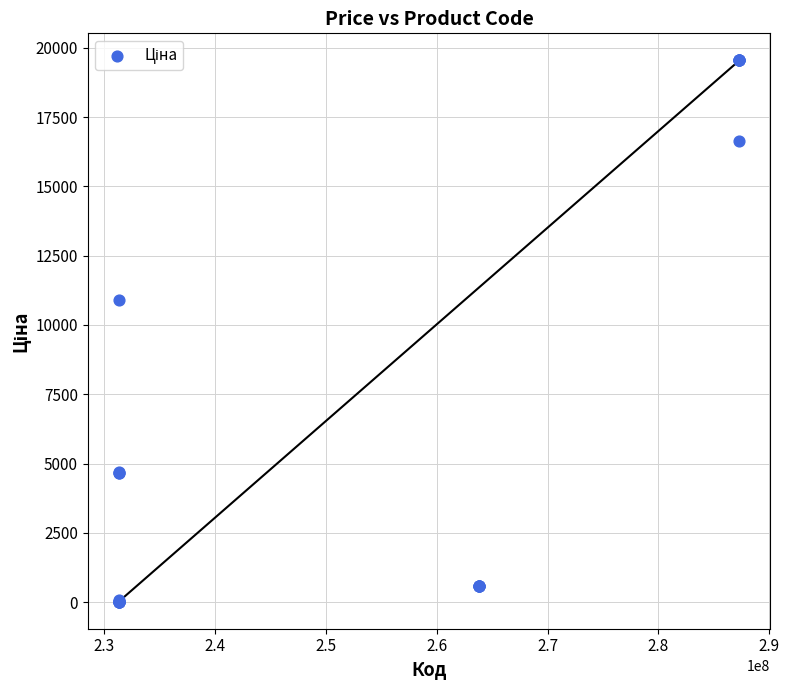

What Y value in the scatter plot is closest to 9779?

10896.3